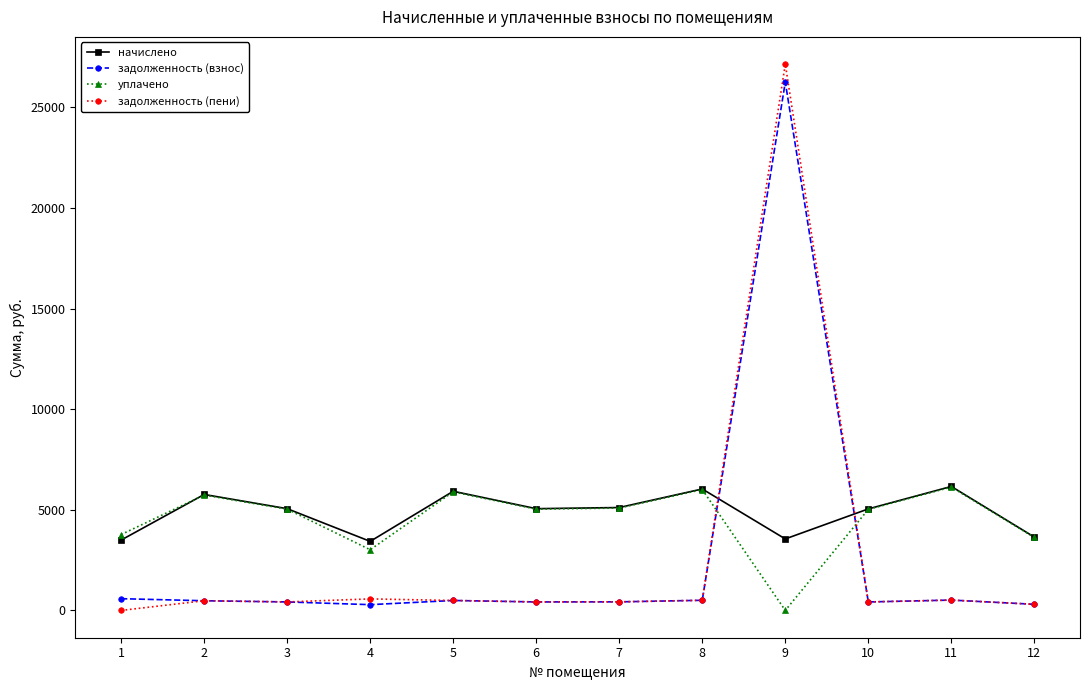

What is the difference between the maximum and minimum values in the задолженность (пени) series?

27147.7